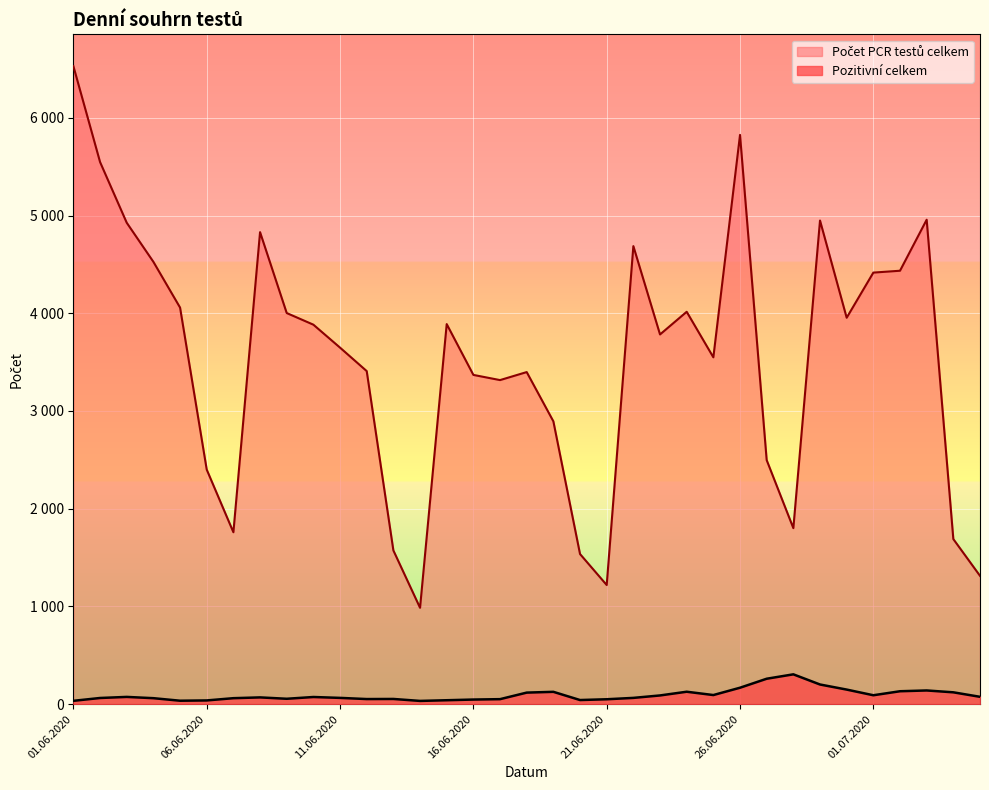

What is the minimum value for Počet PCR testů celkem?

986